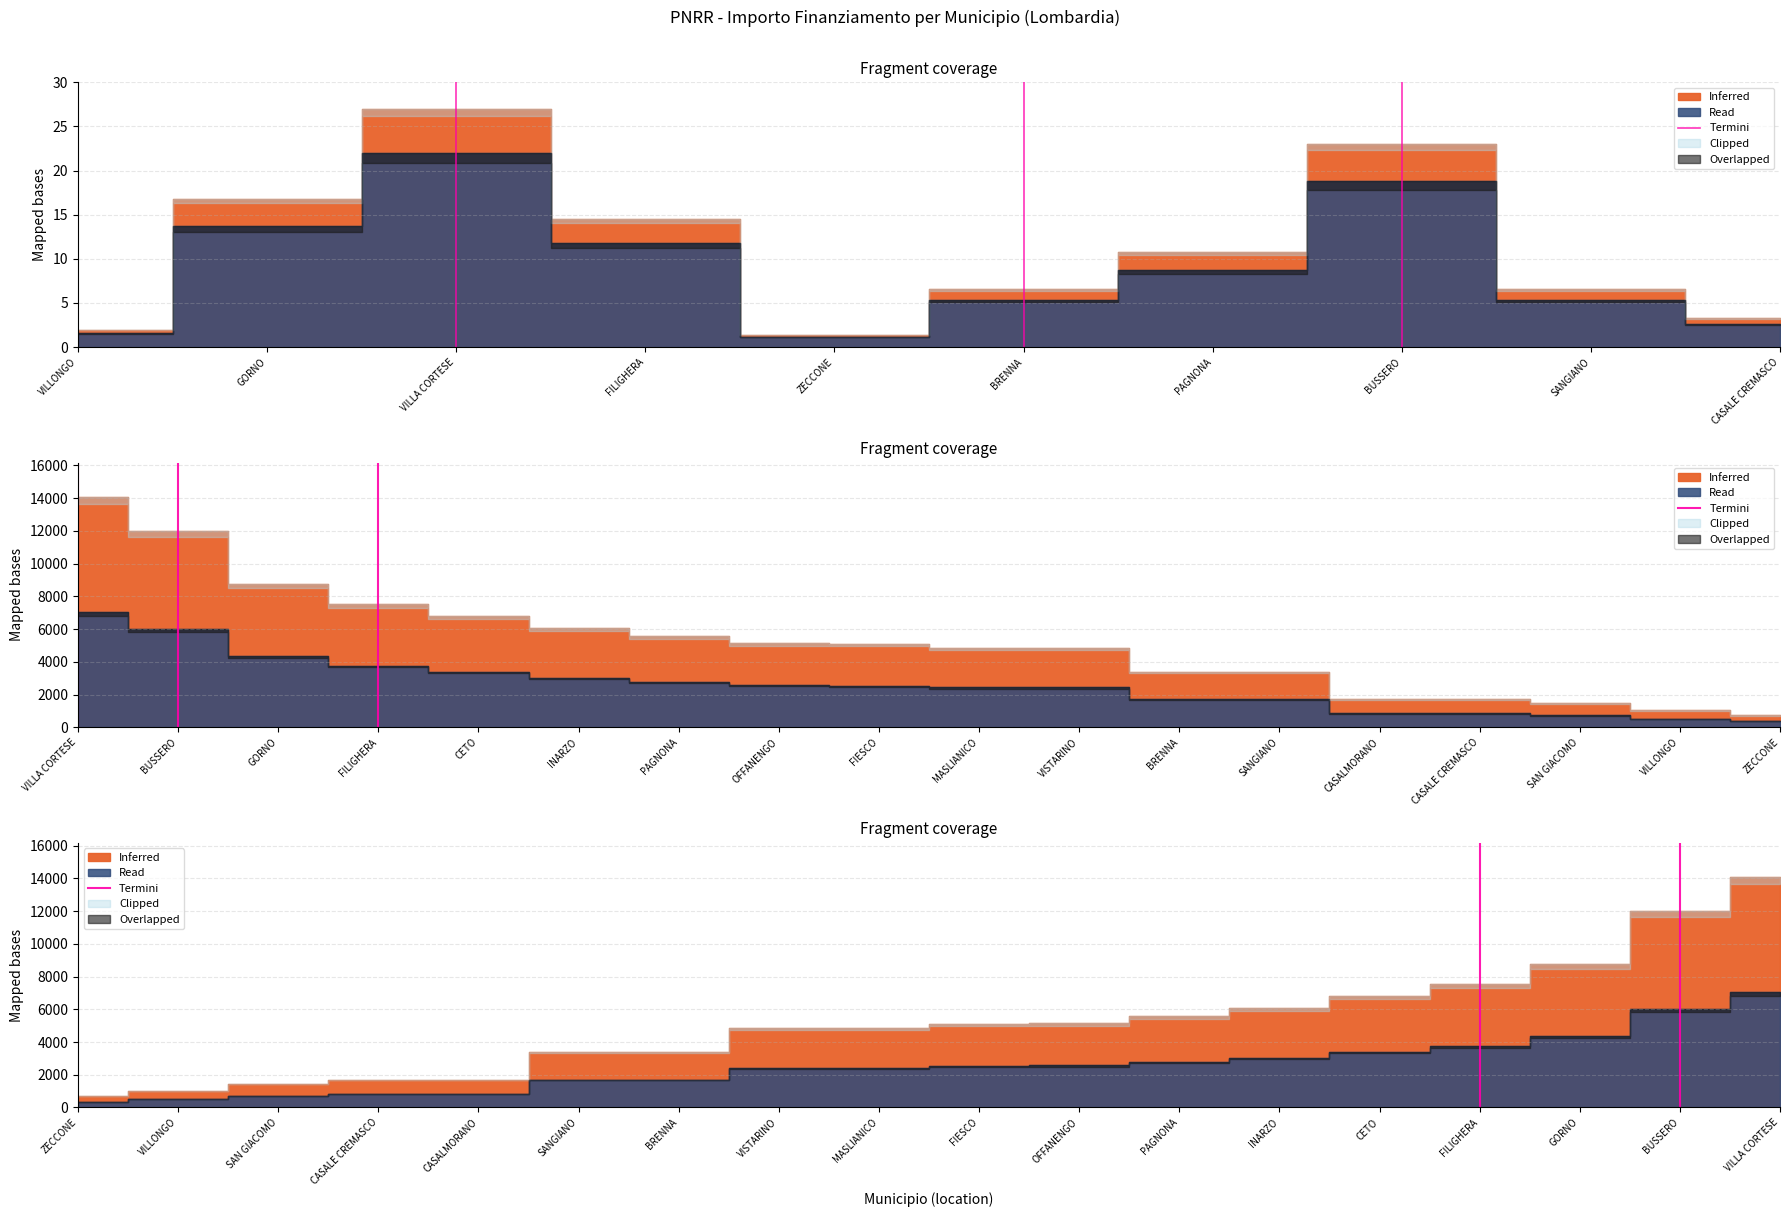

True or false: the data shows 1 at FILIGHERA.

True